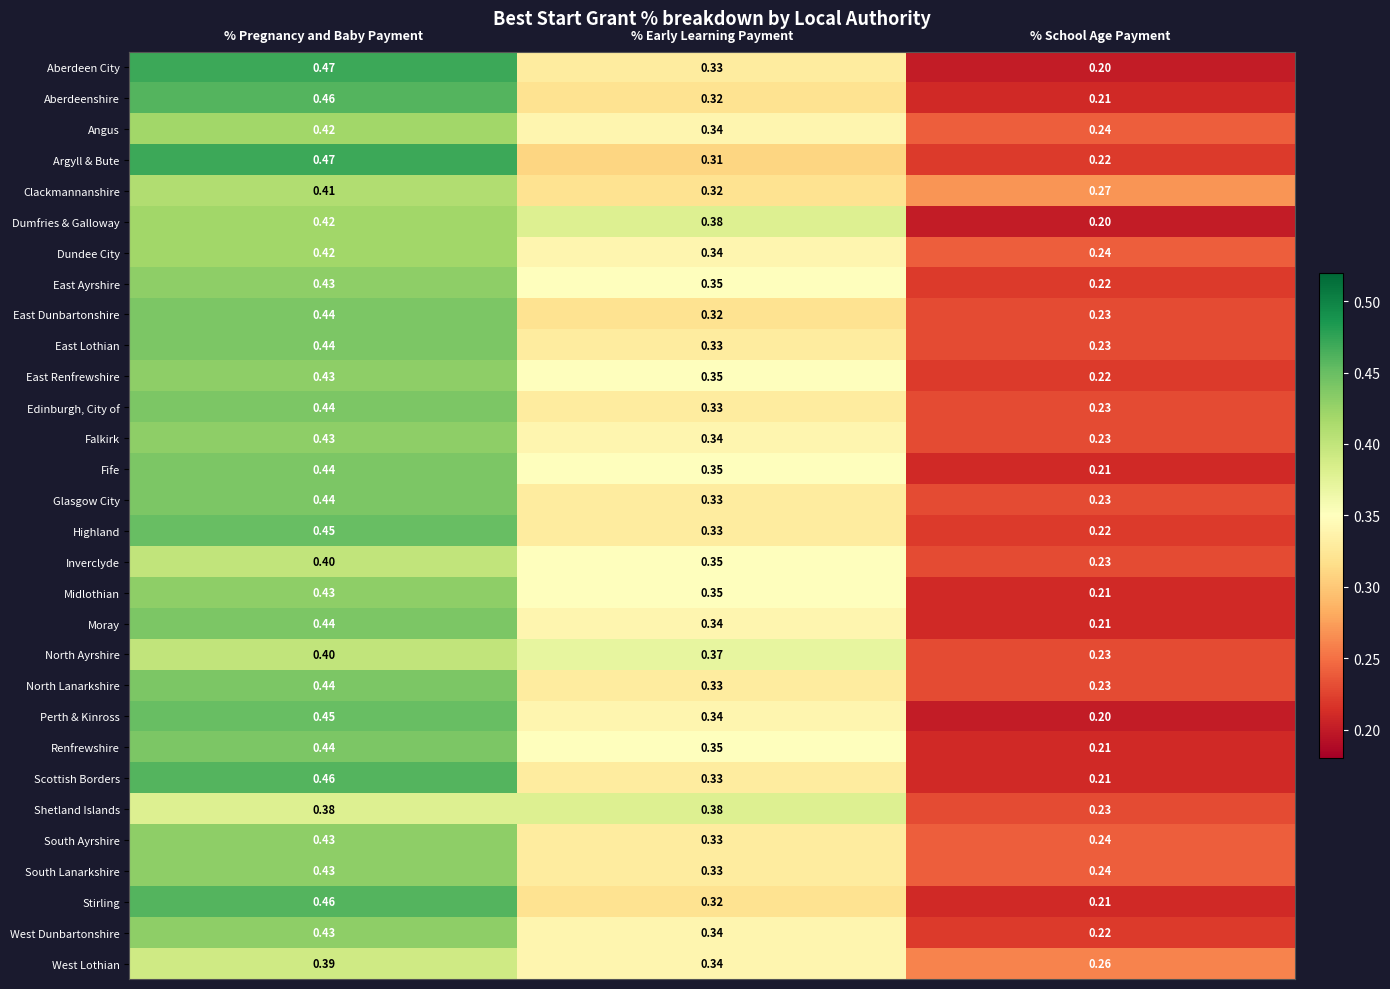

Between % Early Learning Payment and % School Age Payment, which series saw the biggest shift?

Dumfries & Galloway